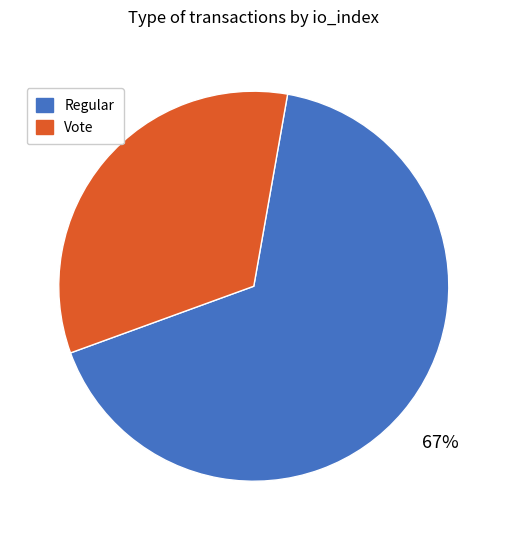

Does any single category account for the majority?

Yes